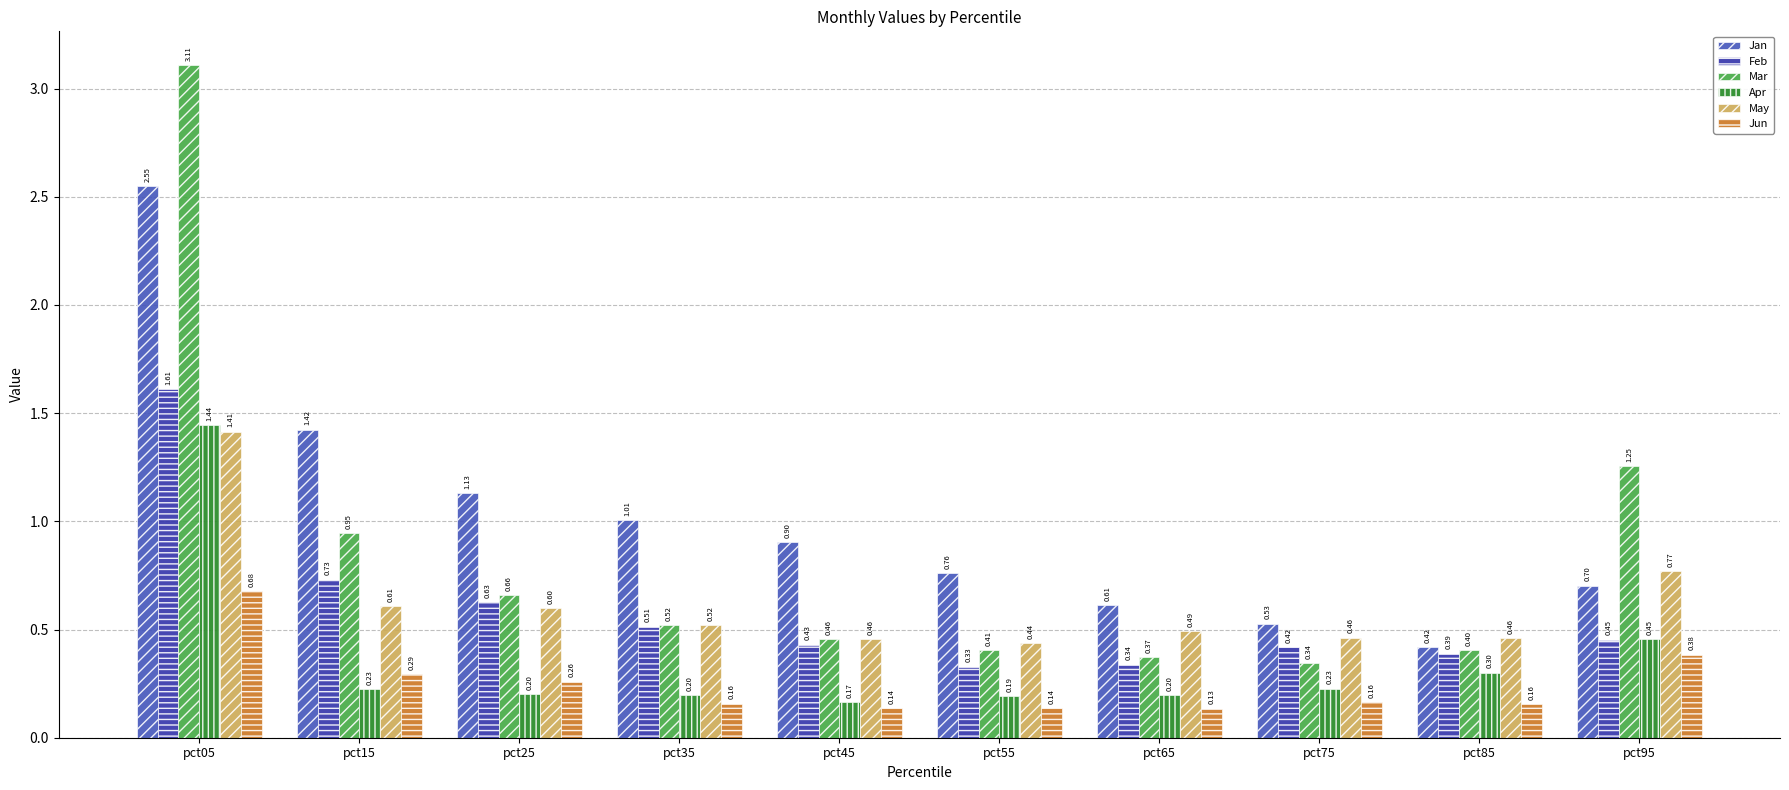

Does the chart contain stacked bars?

No